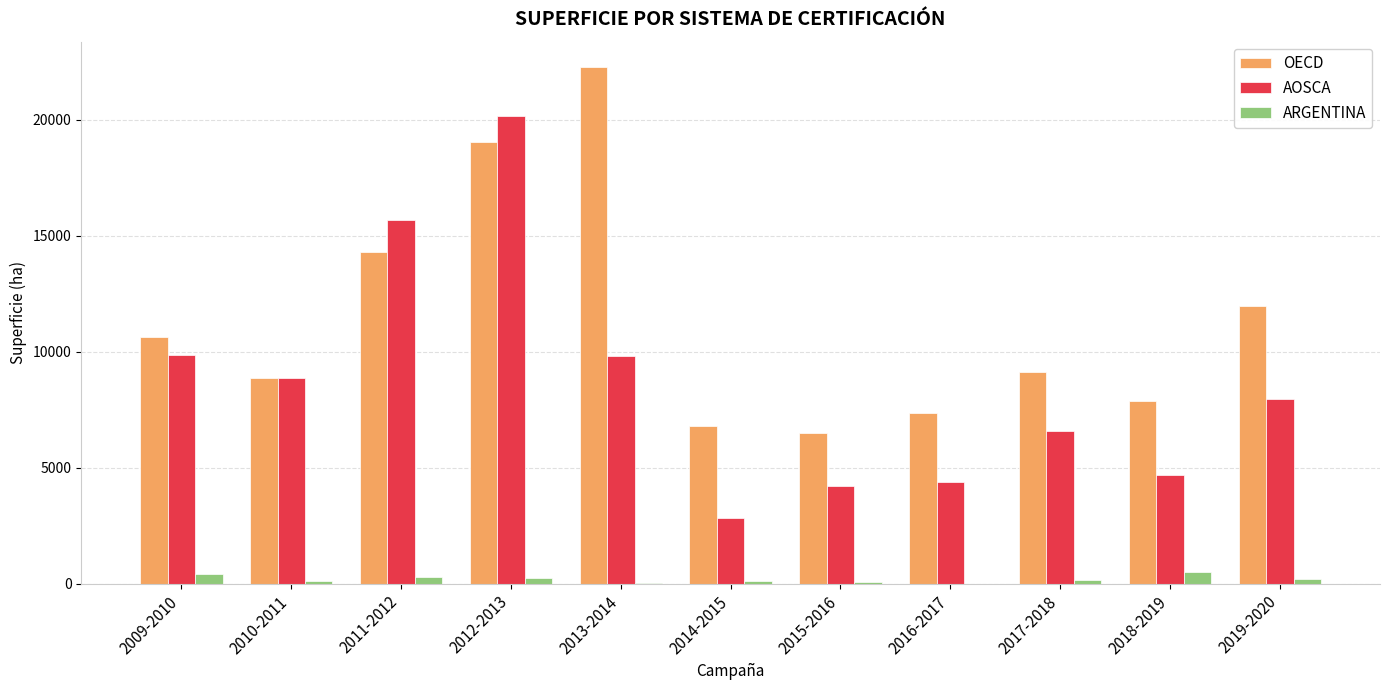

At which category is the sum across all series the highest?

2012-2013